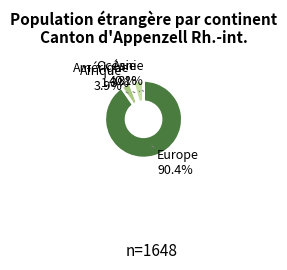

Which category accounts for the majority?

Europe